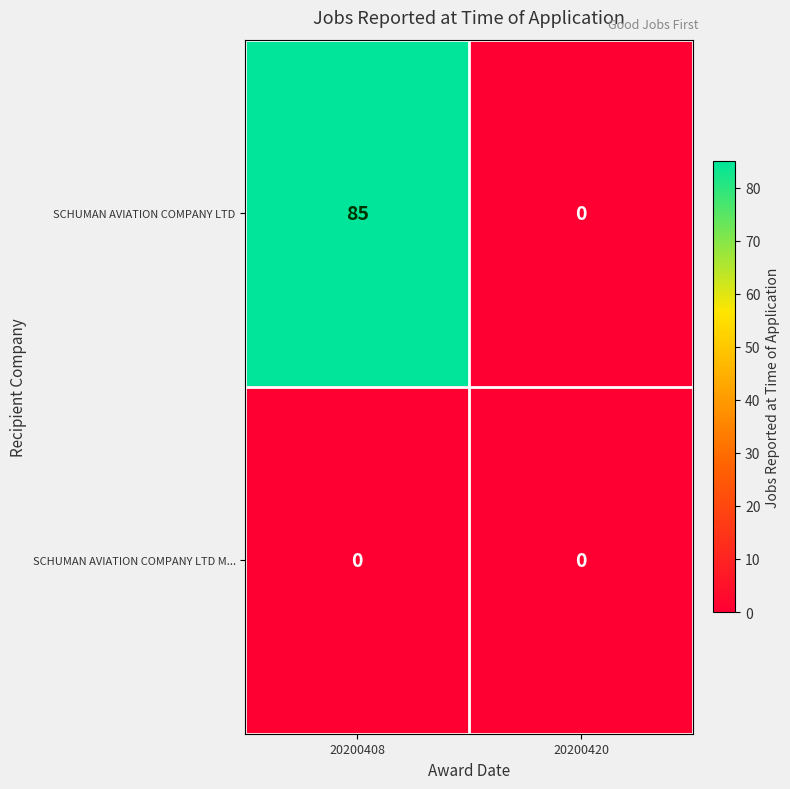

What is the total value across all series at 20200408?

85